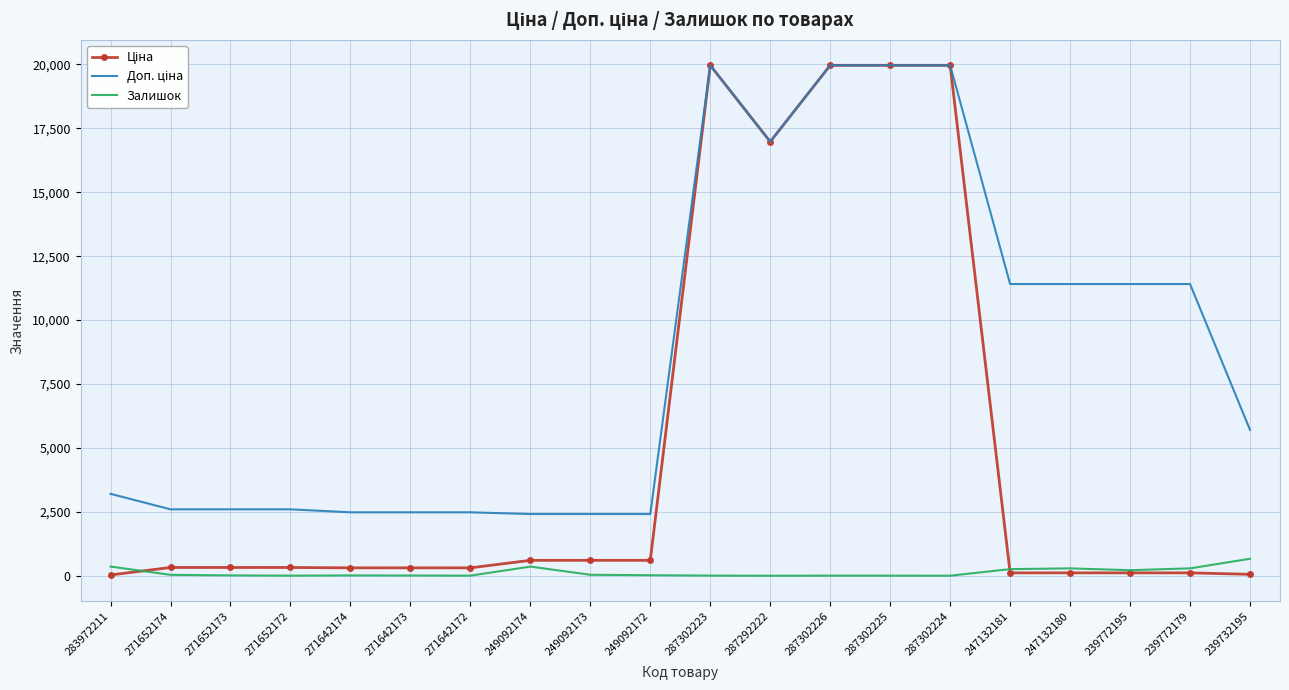

True or false: Залишок has a value of 260.0 at 247132181.

True